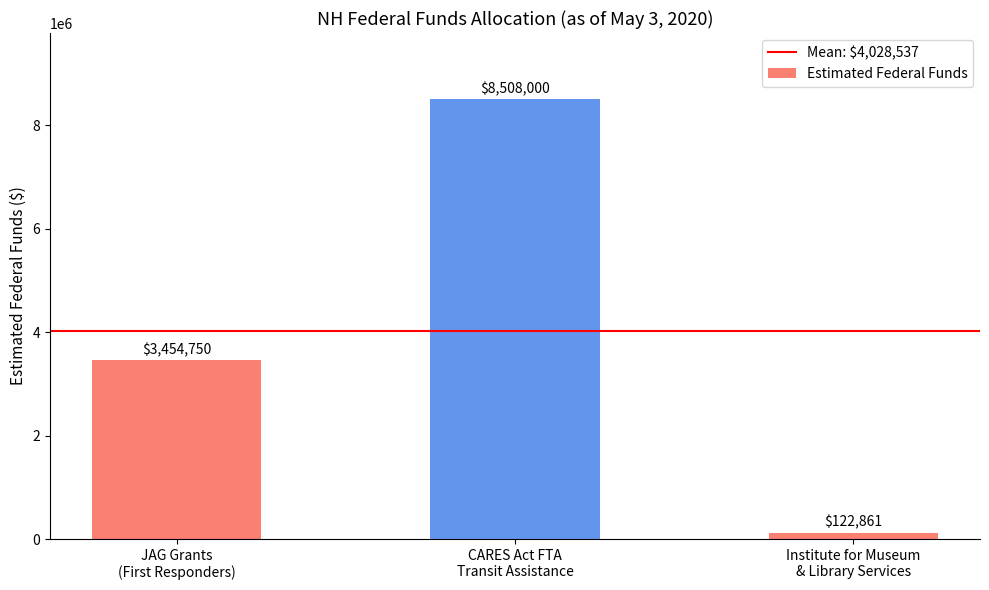

What is the value of the 2nd bar from the left?

8508000